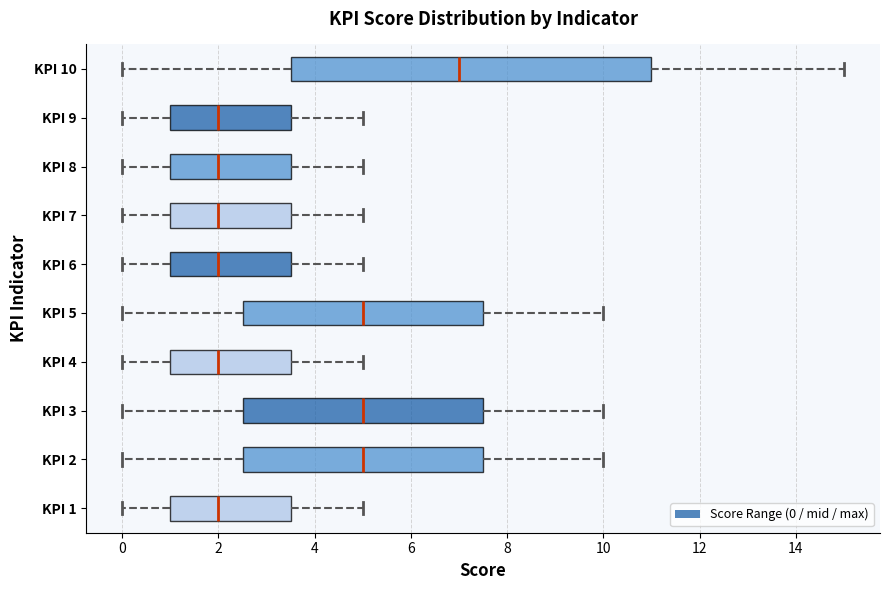

Which box has the furthest to the right median line?

KPI 10